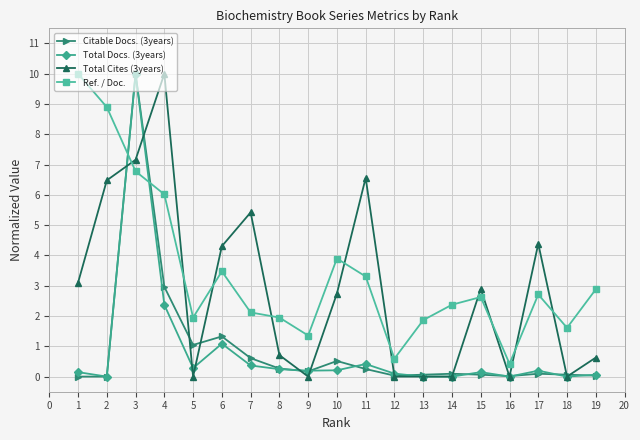

What is the sum of all Total Cites (3years) values?

54.4